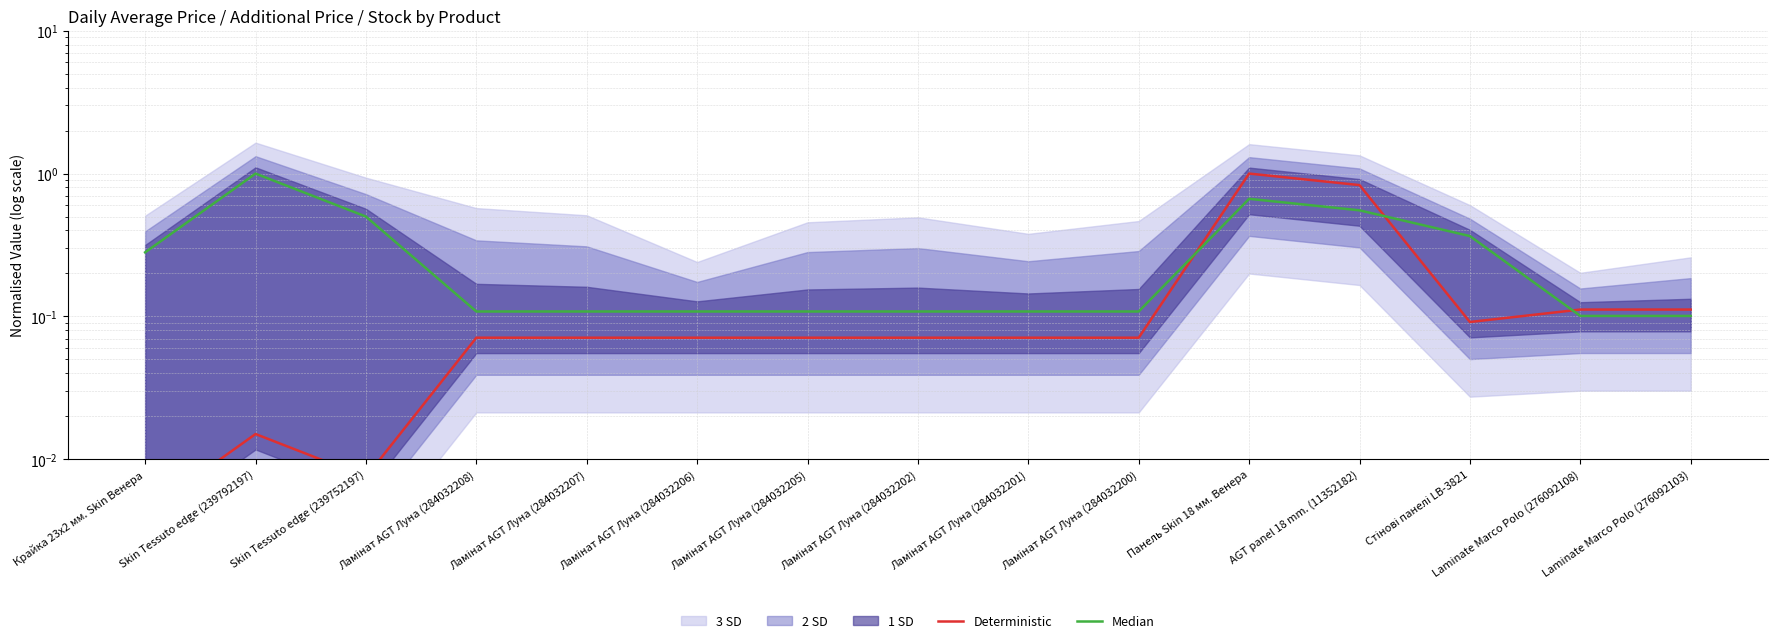

Rank the series by their maximum value, from highest to lowest.

Deterministic, Median